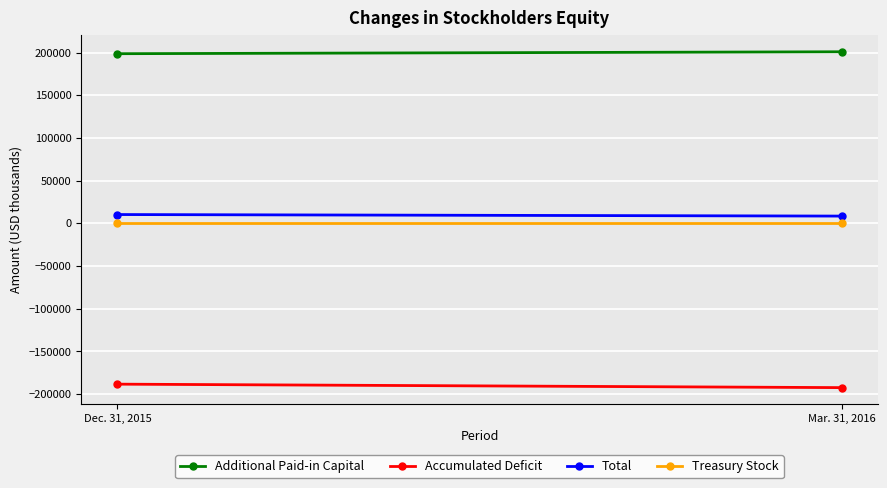

What is the label of the 1st point from the right?

Mar. 31, 2016